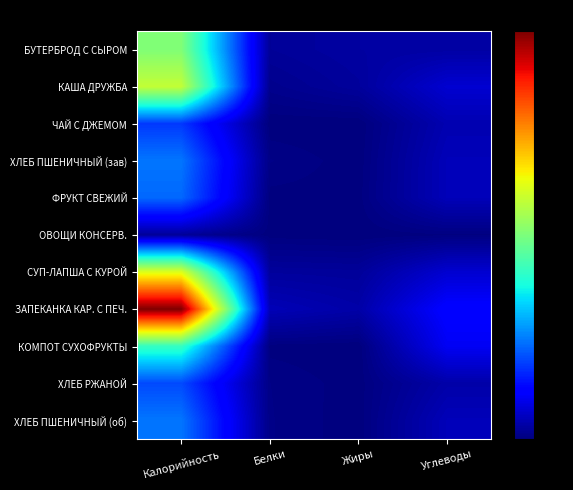

What is the greatest value displayed?

1.0